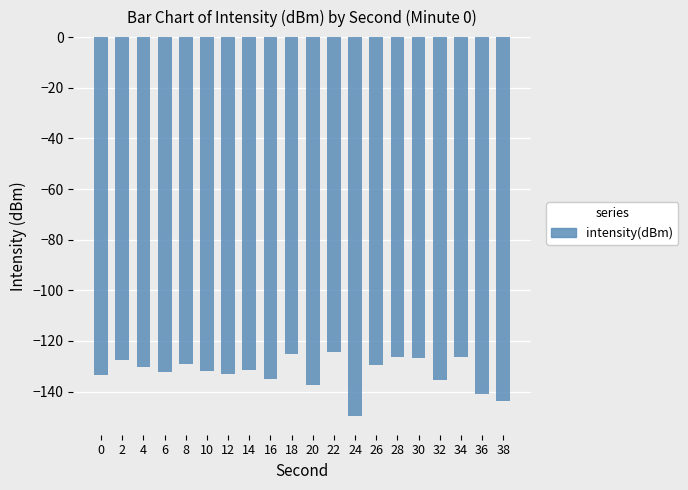

True or false: the data shows -29.2 at 26.

False